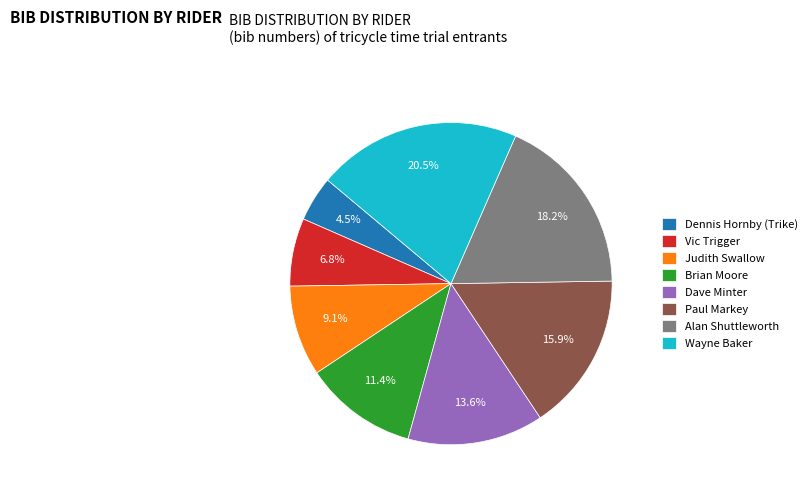

Combined, do Vic Trigger and Alan Shuttleworth account for over 50%?

No